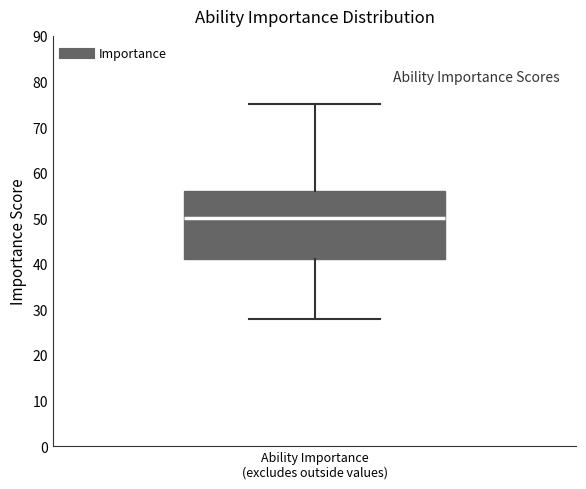

Transcribe this box plot: give where the median line is, the range the box spans, and where the two whiskers end, as read against the y-axis. The values are not printed on the chart, so give them approximately, as read against the axis.

median 50, box 41 to 56, whiskers 28 to 75